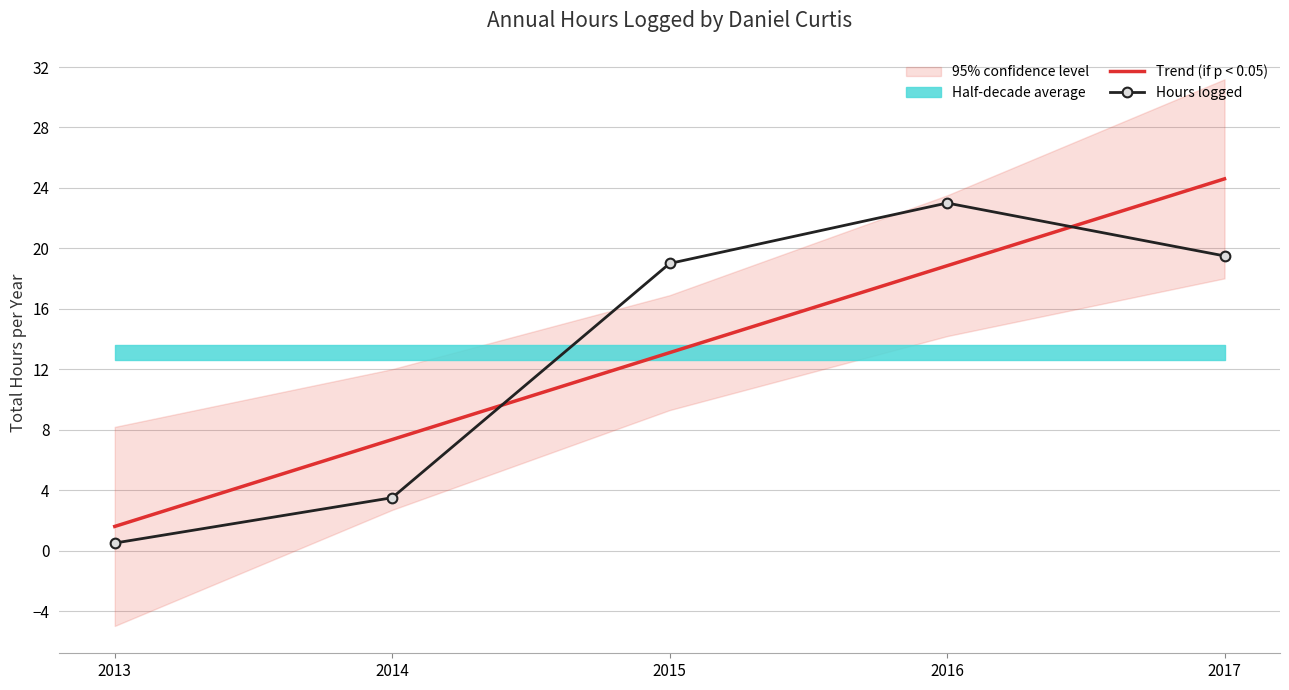

At which category is the sum across all series the highest?

2017